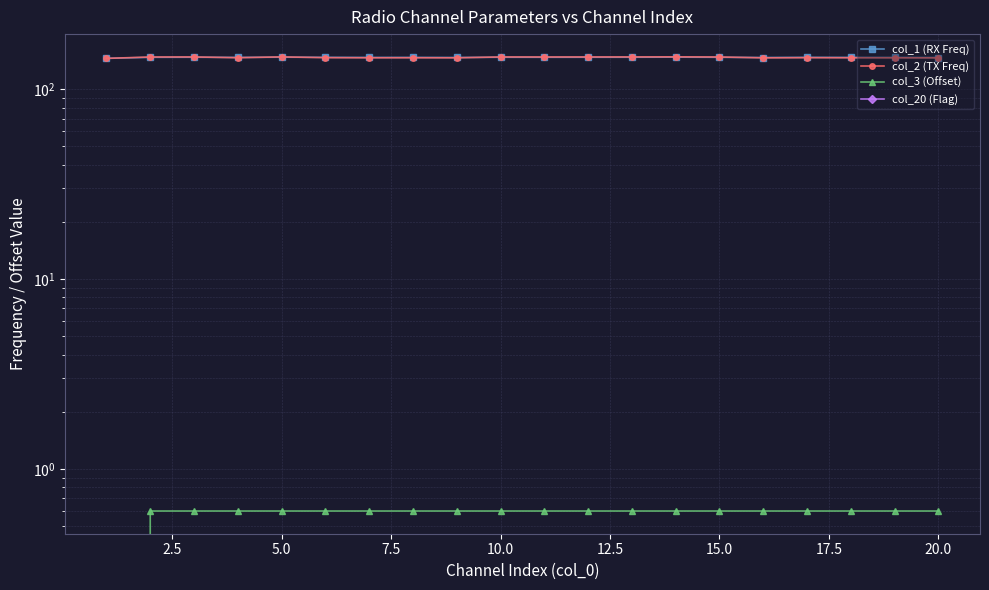

Where is the first local maximum for col_1 (RX Freq)?

5.0